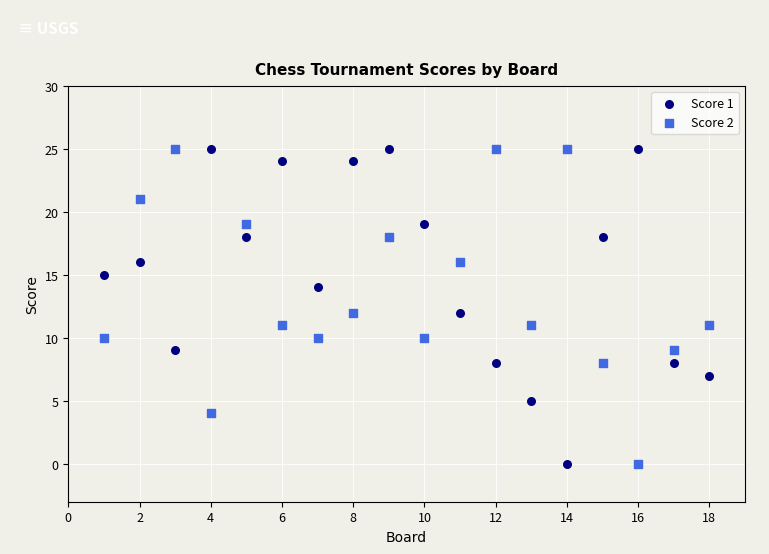

What is the X range (max minus min) for the scatter plot?

17